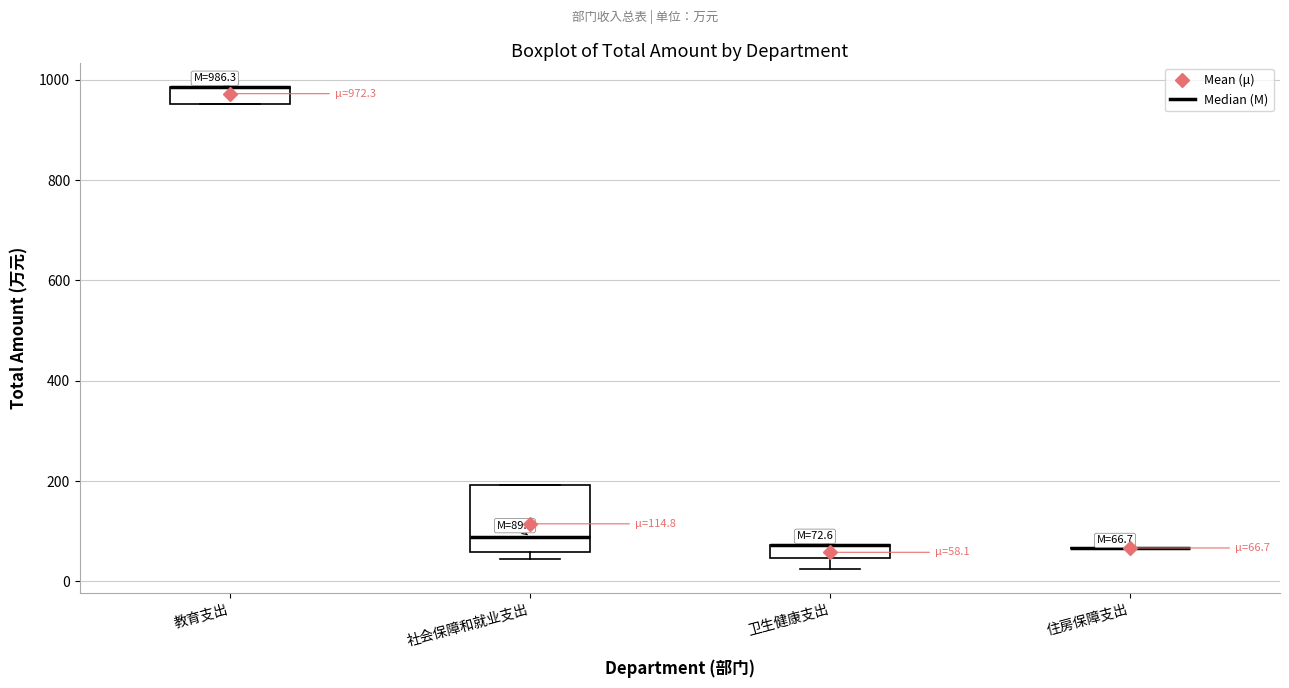

Comparing the boxes themselves (not the whiskers), which one is the tallest?

社会保障和就业支出